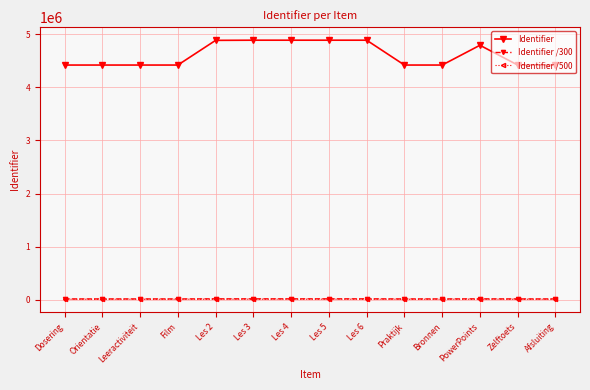

Between Les 5 and Zelftoets, which series saw the biggest shift?

Identifier